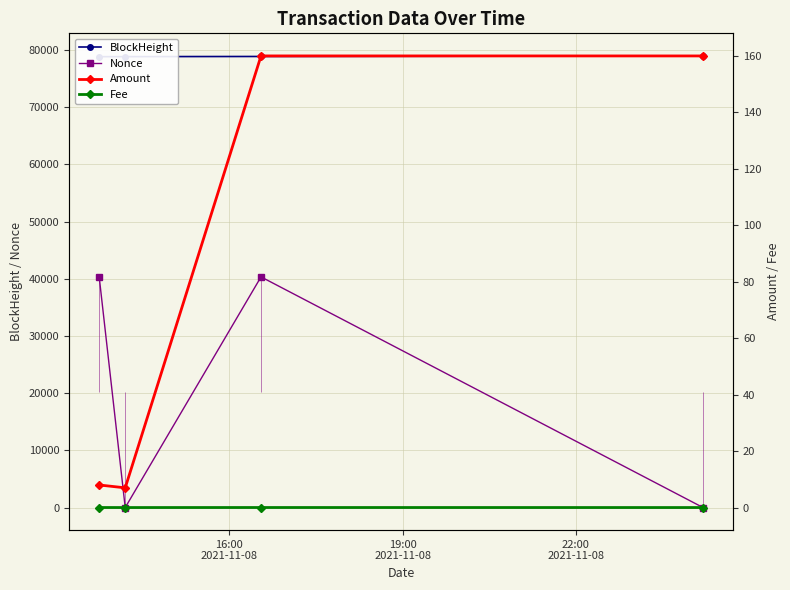

How many lines are shown in the chart?

4